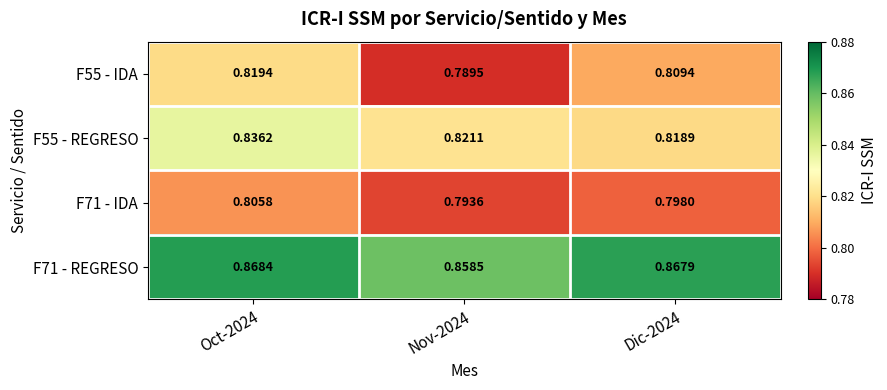

Is the value of F55 - IDA at Oct-2024 greater than the value of F55 - REGRESO at Dic-2024?

Yes